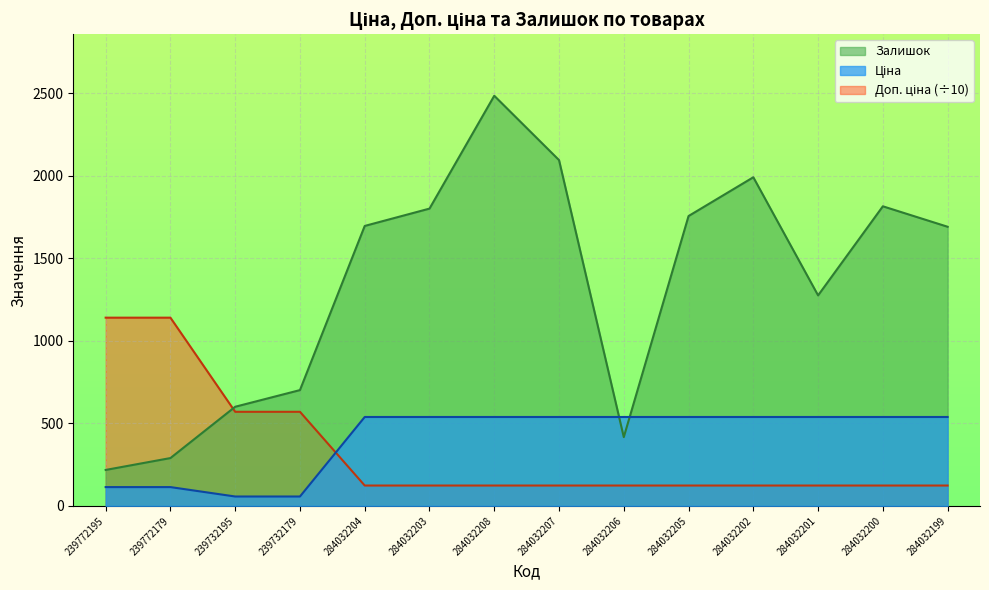

Is it true that Ціна equals 539.0 at 284032201?

True